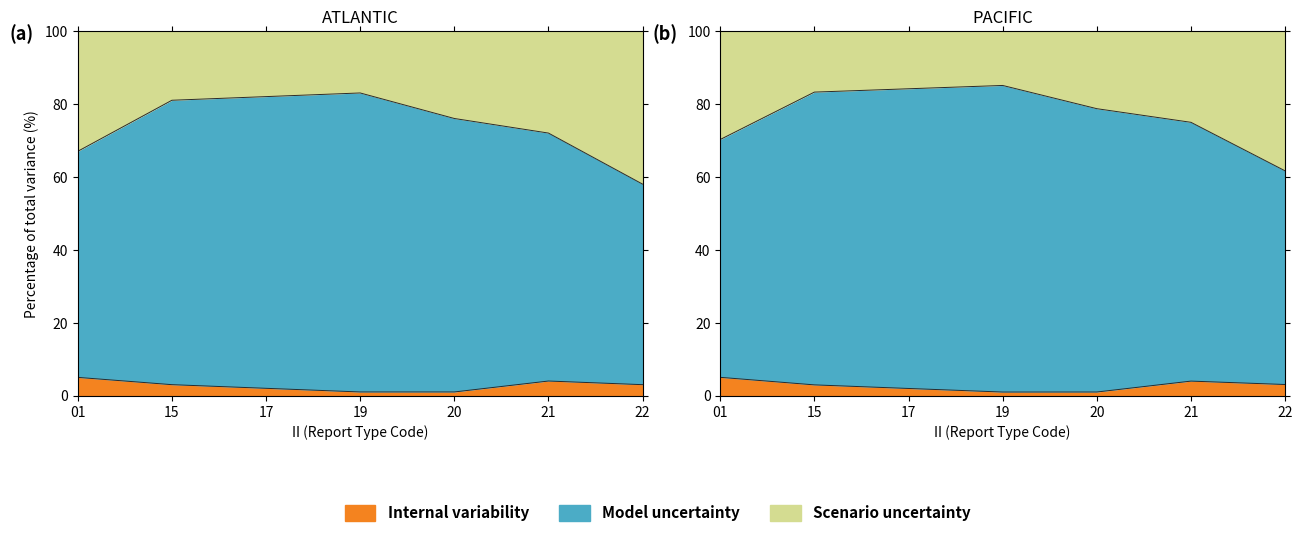

True or false: Internal variability has a value of 3.0 at 15.

True